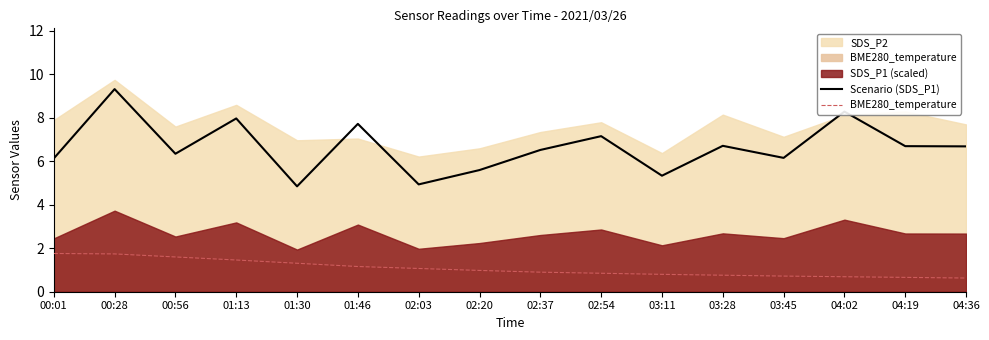

List the labels in order of Scenario (SDS_P1) value, largest first.

00:28, 04:02, 01:13, 01:46, 02:54, 03:28, 04:19, 04:36, 02:37, 00:56, 03:45, 00:01, 02:20, 03:11, 02:03, 01:30